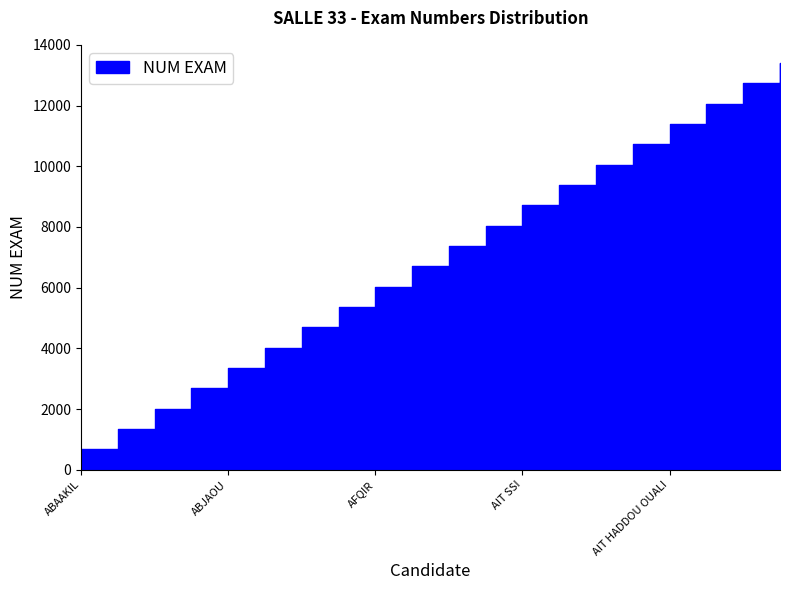

Read the value at AIT SSI, to the nearest 100.

8700